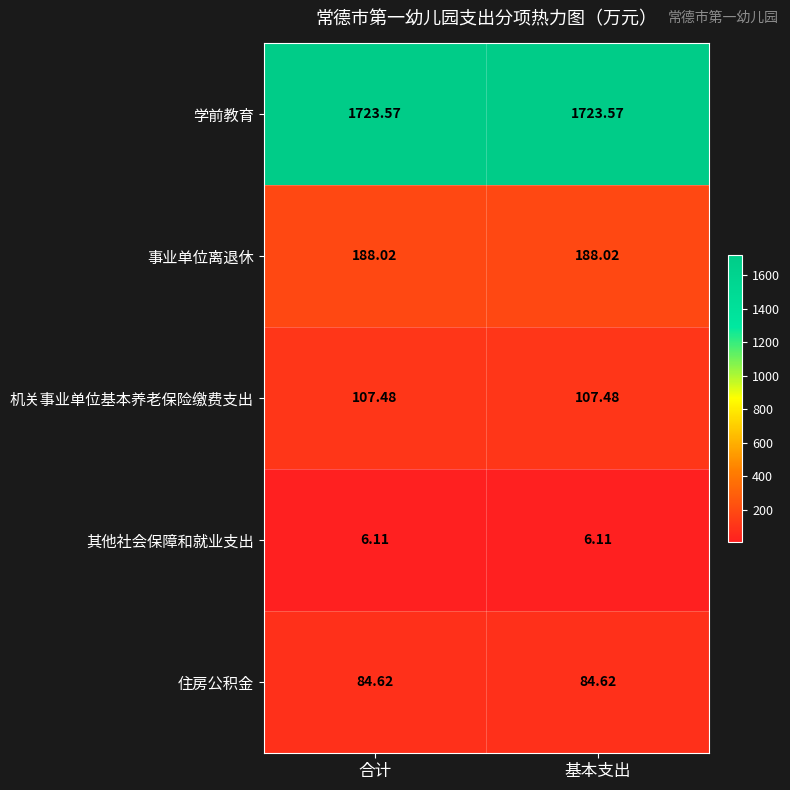

At 基本支出, list the series in order from largest to smallest.

学前教育, 事业单位离退休, 机关事业单位基本养老保险缴费支出, 住房公积金, 其他社会保障和就业支出